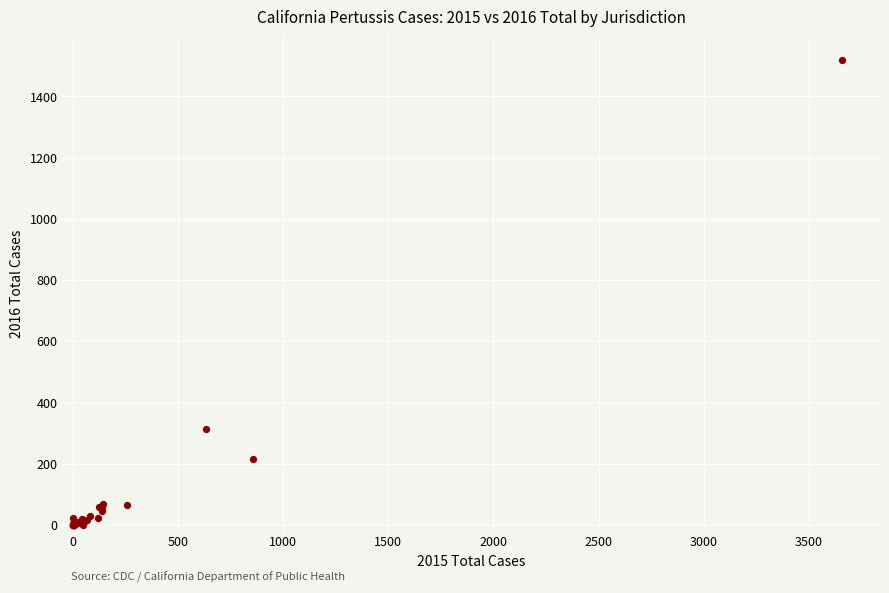

What Y value in the scatter plot is closest to 759?

313